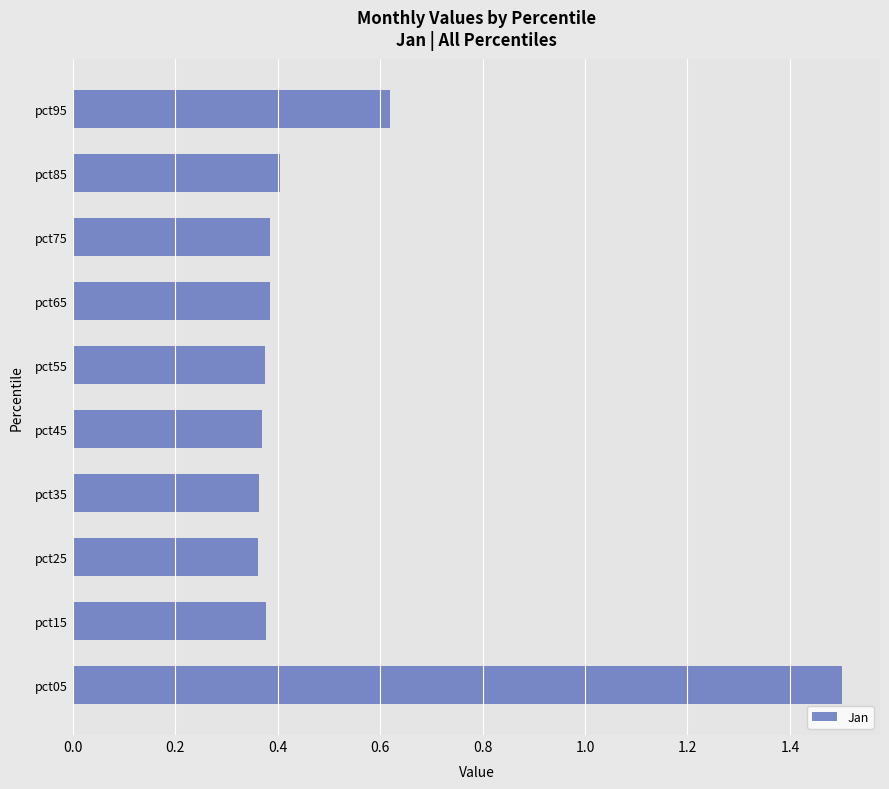

The value at pct15 is 0.5. True or false?

False